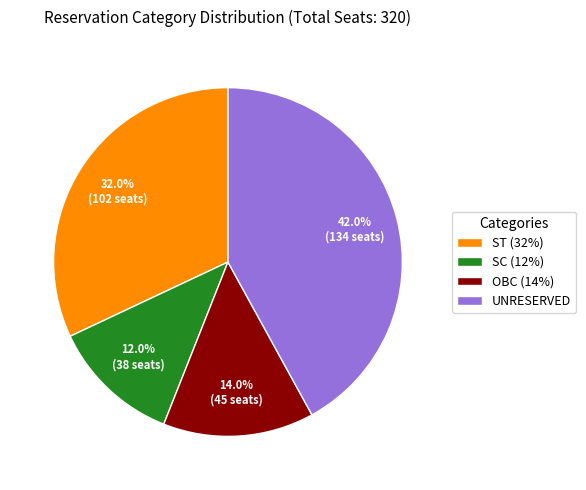

Approximately how many times larger is the value at UNRESERVED compared to SC (12%)?

3.5